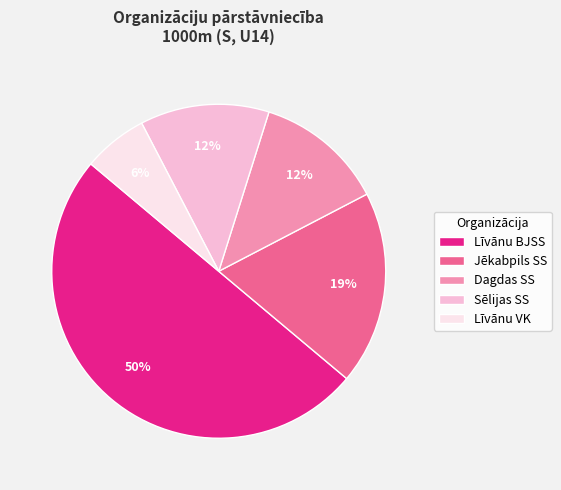

What is the smallest slice in the pie chart?

Līvānu VK